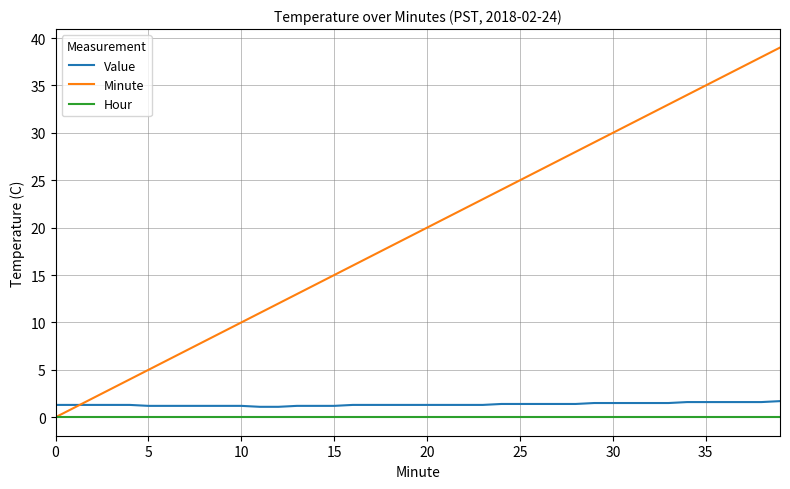

Which series has the largest total across all categories?

Minute